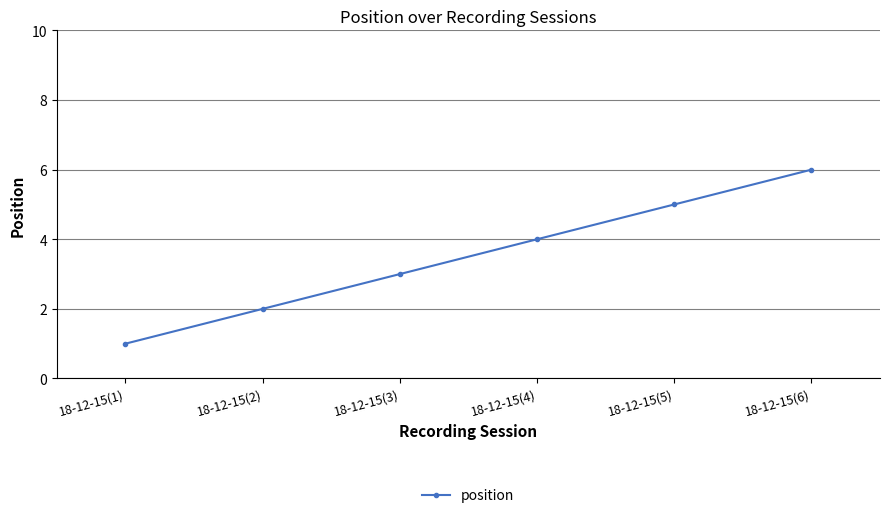

True or false: there are more than 0 points higher than both neighbors.

False